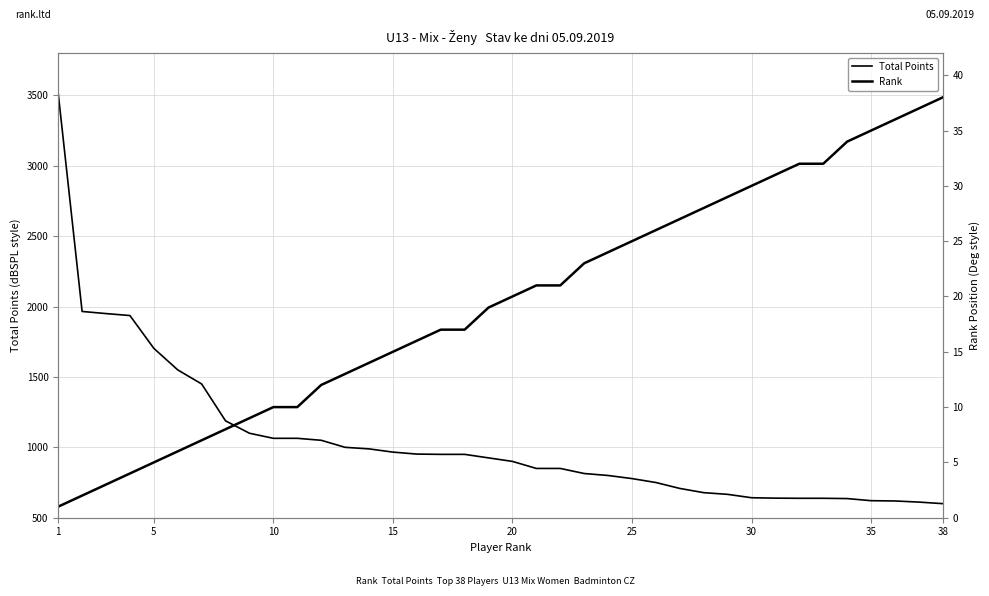

True or false: Rank and Total Points cross at least once.

False